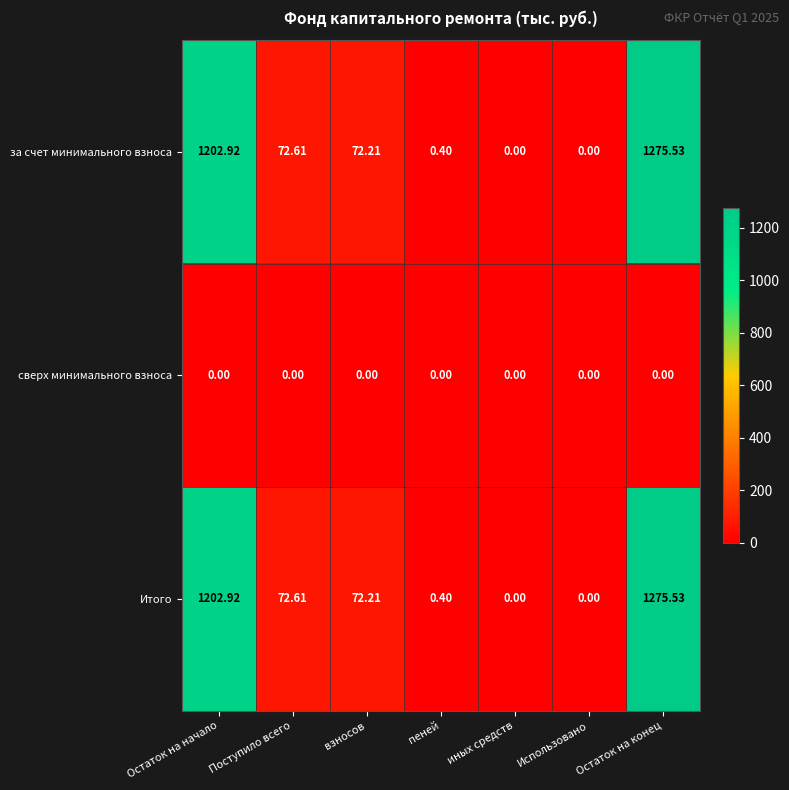

Count the number of categories in the chart.

7